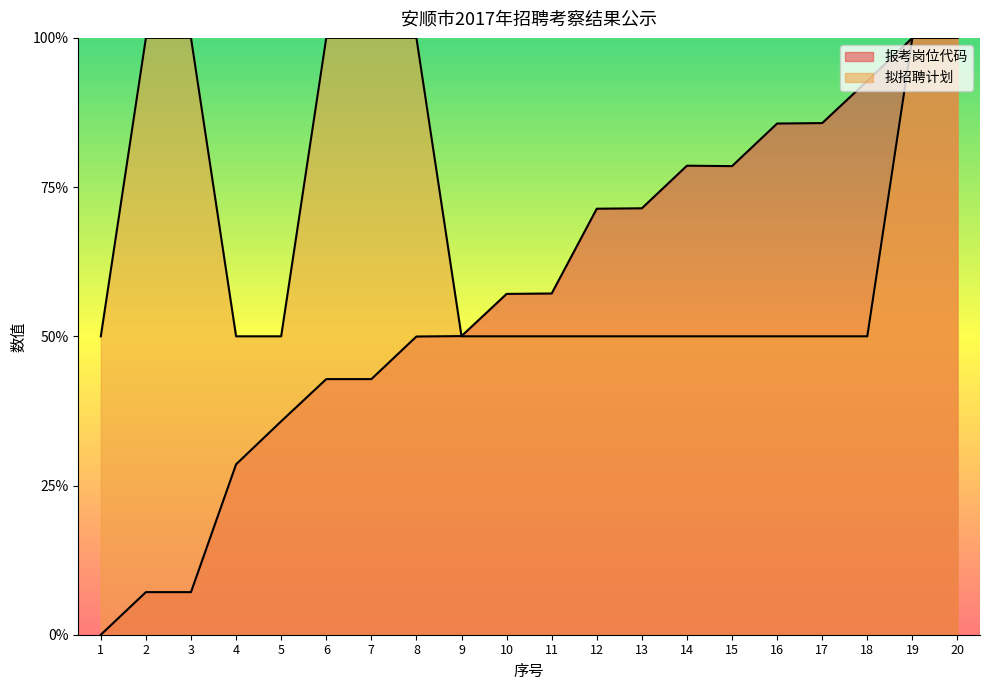

How many intersections are there between 报考岗位代码 and 拟招聘计划?

1